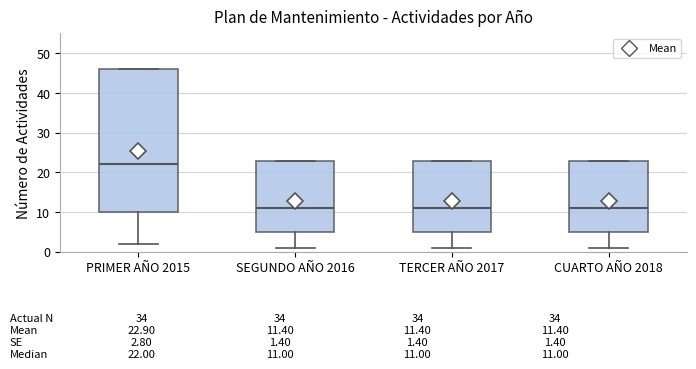

Comparing the boxes themselves (not the whiskers), which one is the tallest?

PRIMER AÑO 2015